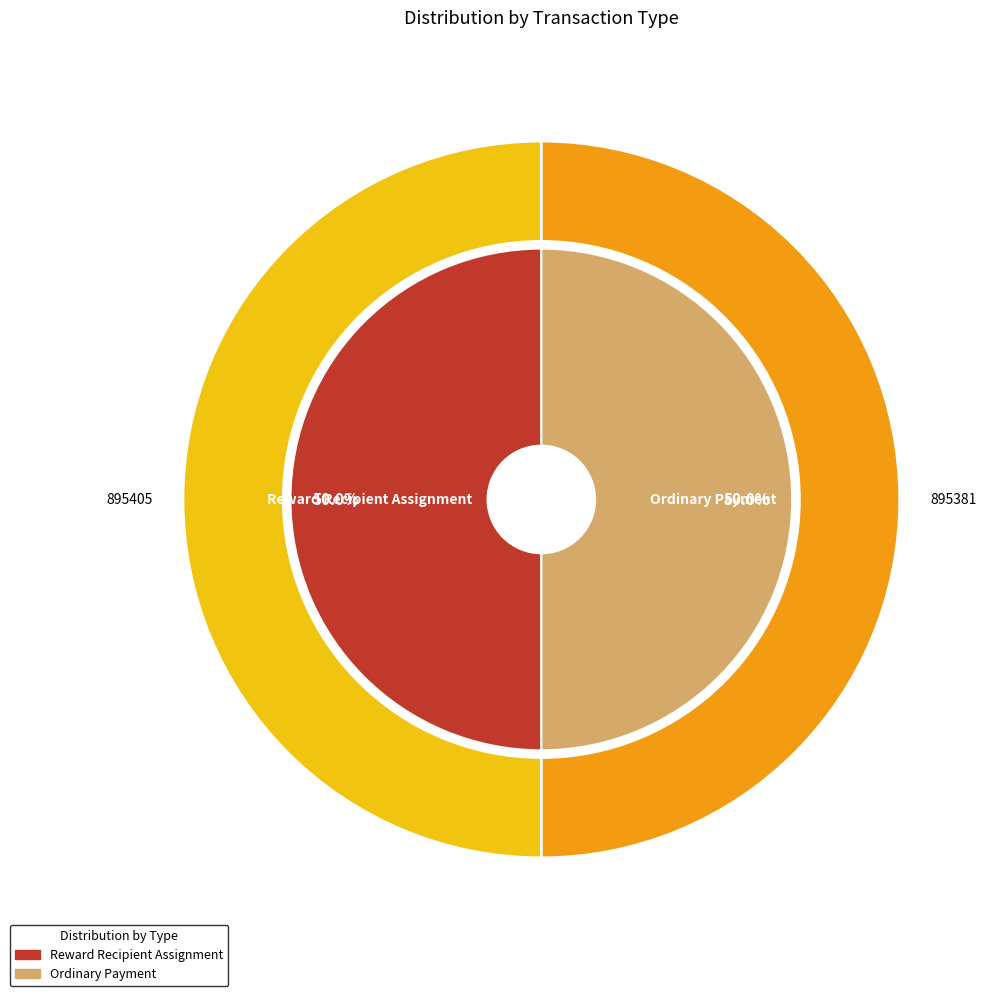

Does Ordinary Payment represent more than half of the total?

No